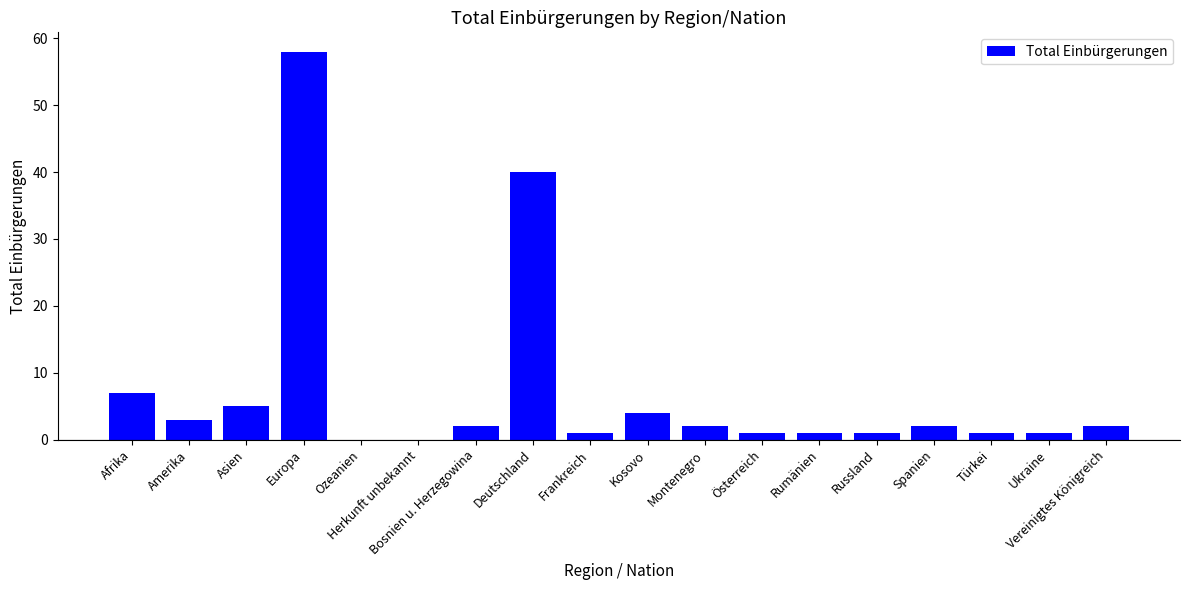

What is the change in value from Europa to Kosovo?

-54